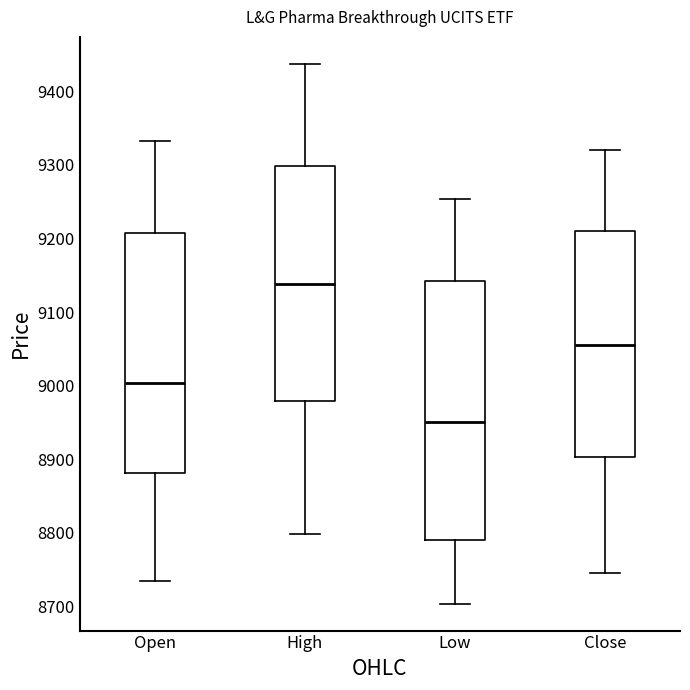

Which box is the tallest, from its lower edge to its upper edge?

Low